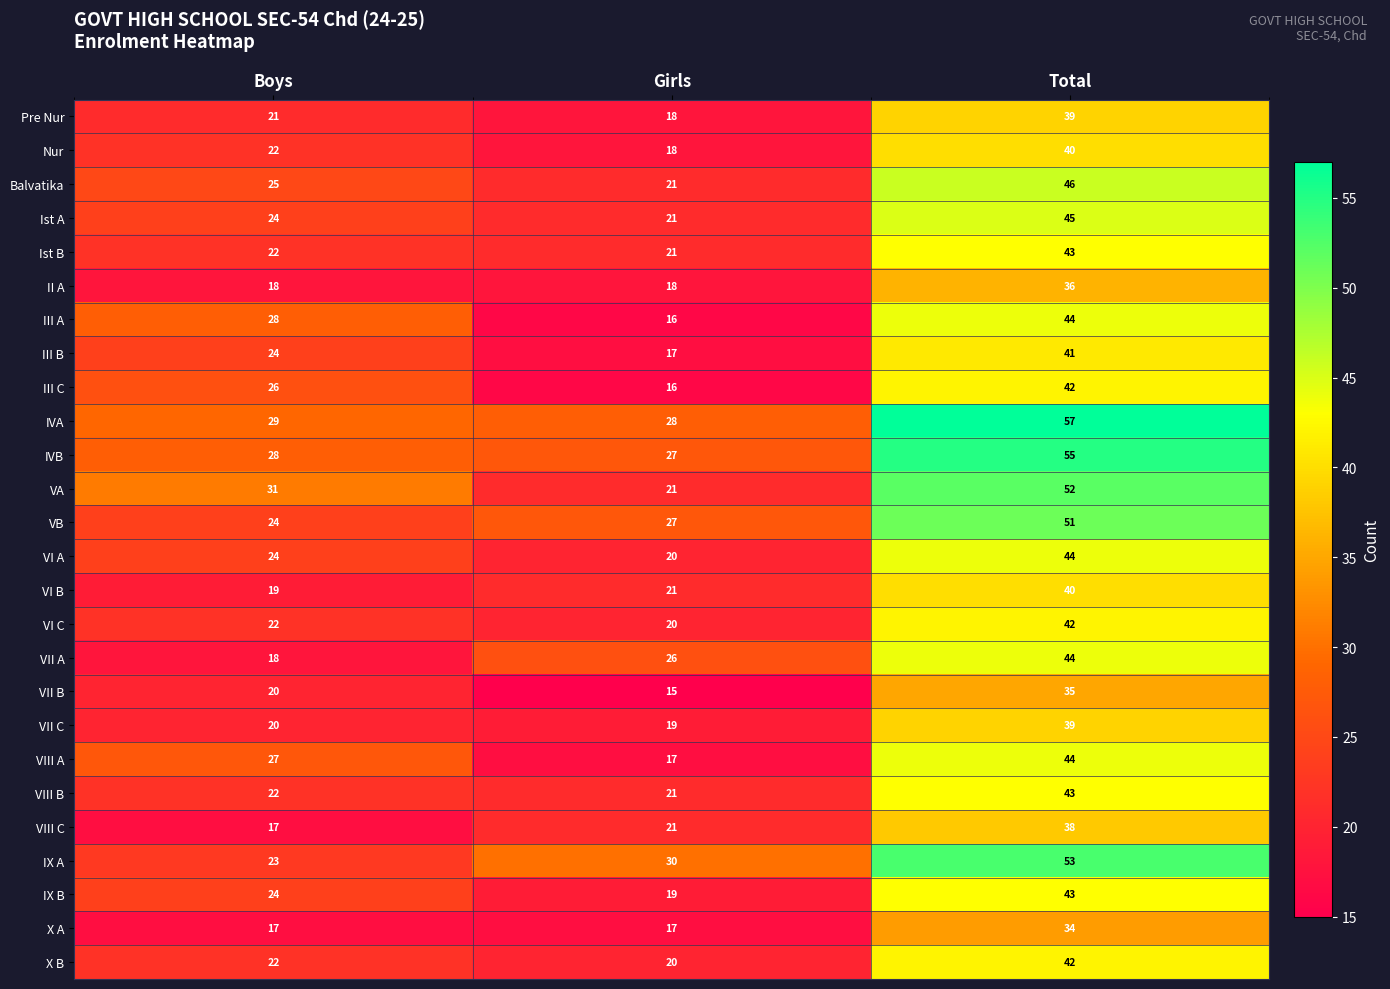

Which series has the largest range (max minus min)?

VA